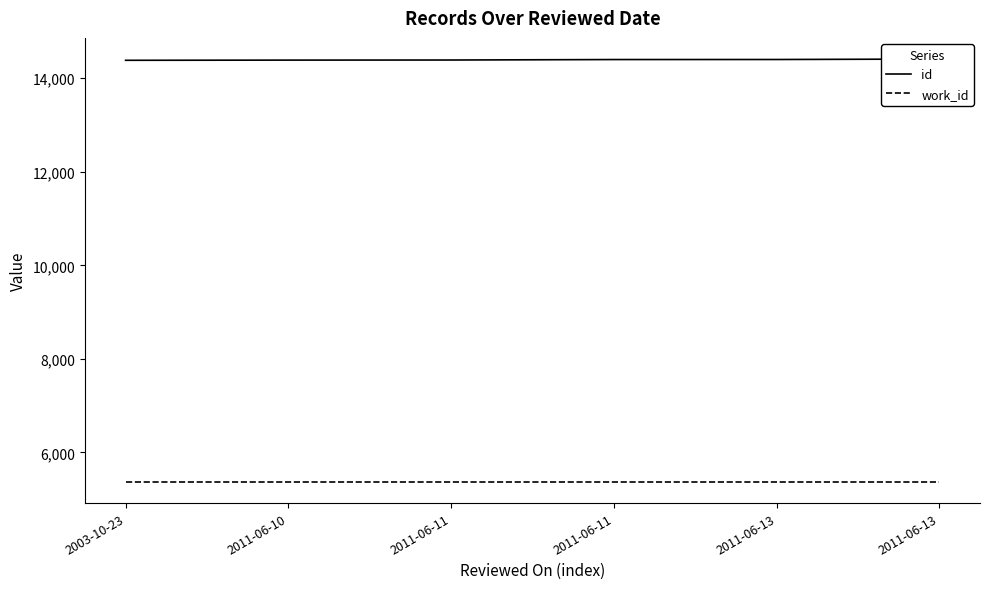

What is the sum of the id values at 2011-06-10 and 2003-10-23?

28774